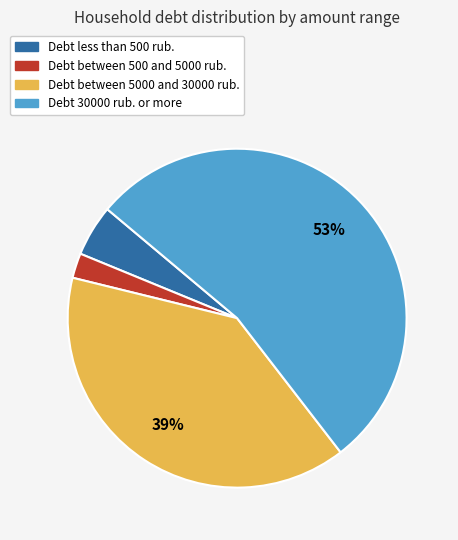

Count the number of slices in the pie.

4